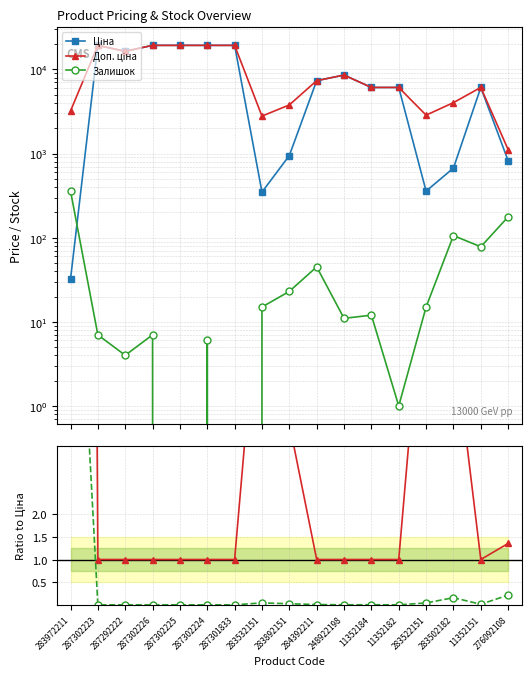

True or false: Залишок / Ціна and Доп. ціна cross at least once.

False